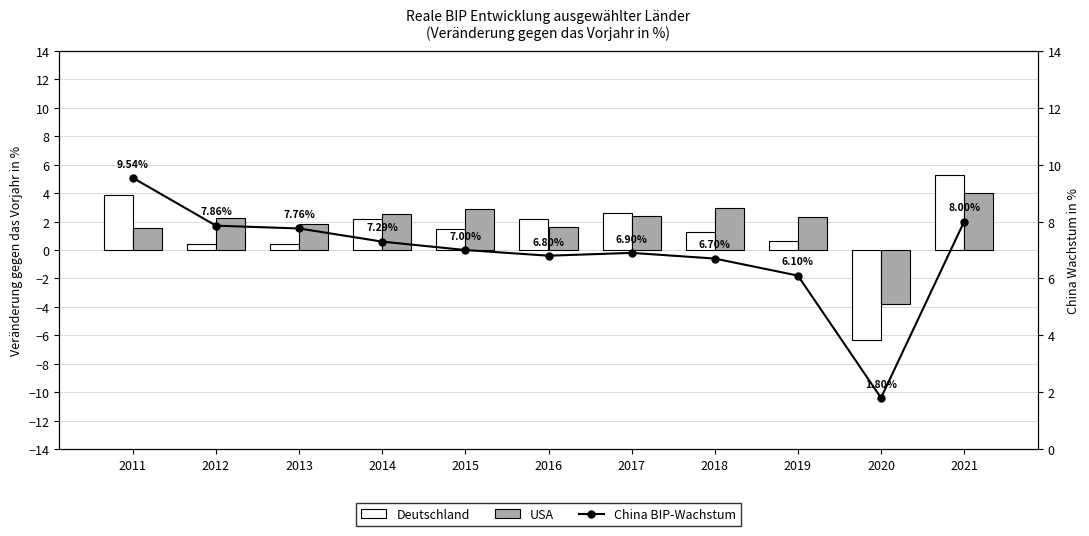

The USA series shows 6.1 at 2021. True or false?

False